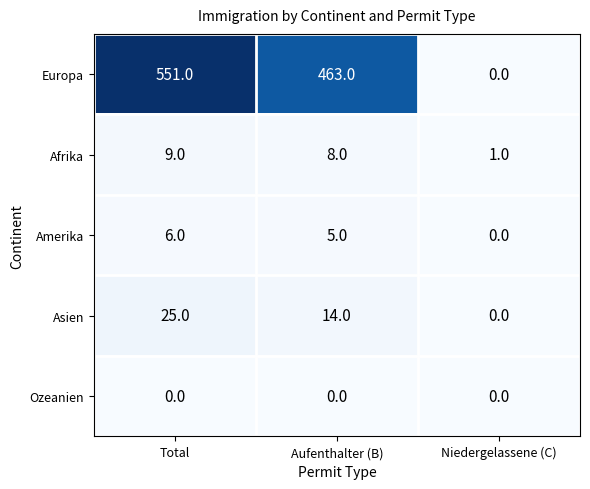

The Ozeanien series shows 0 at Total. True or false?

True